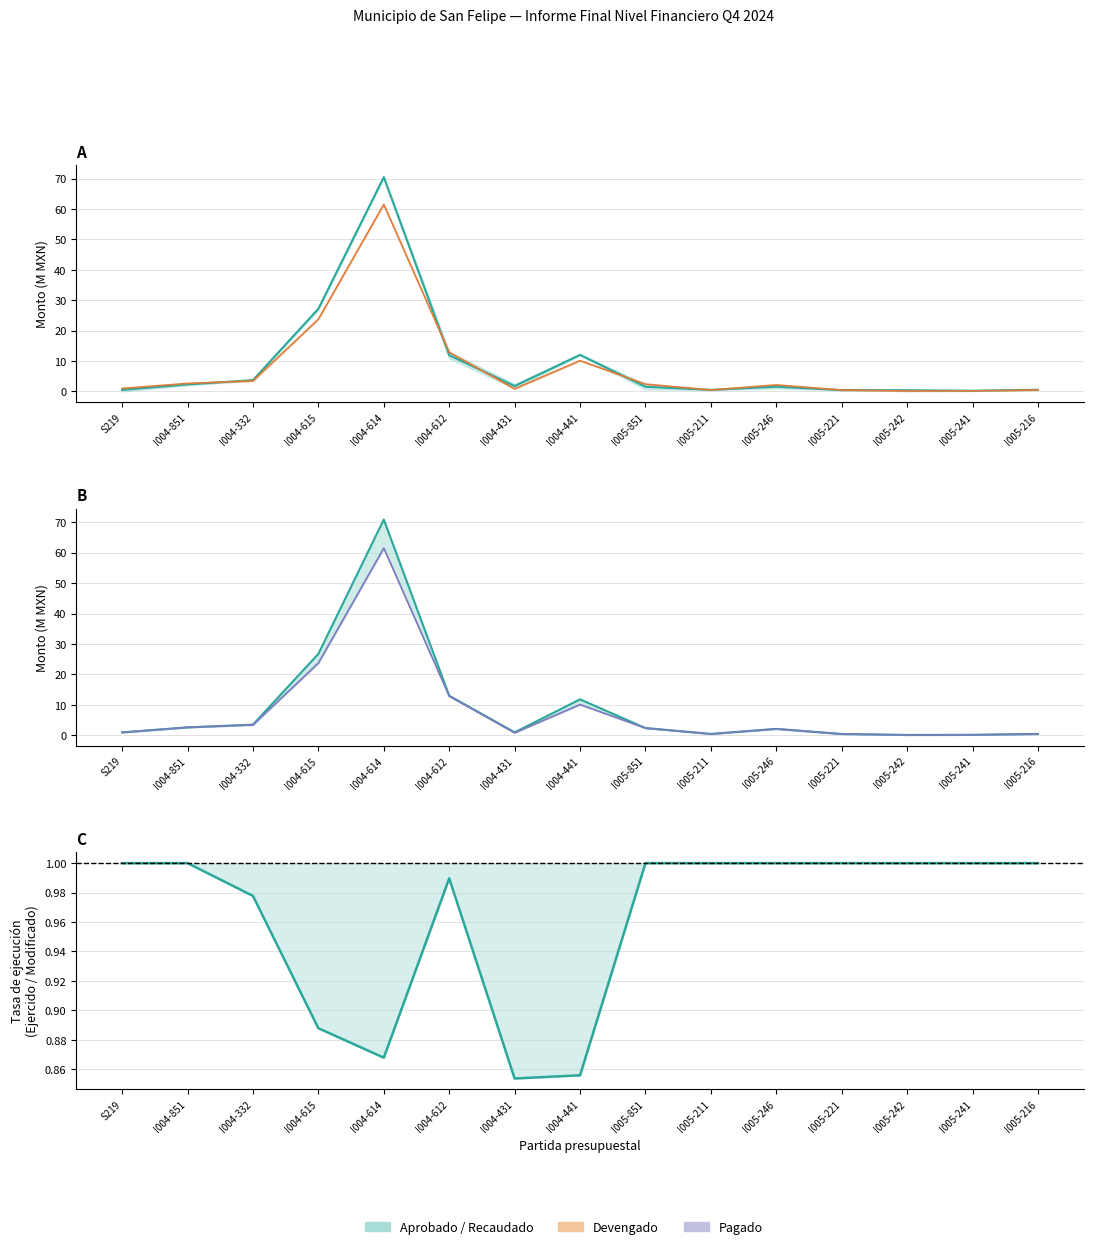

Where is the first local maximum for Aprobado?

I004-614